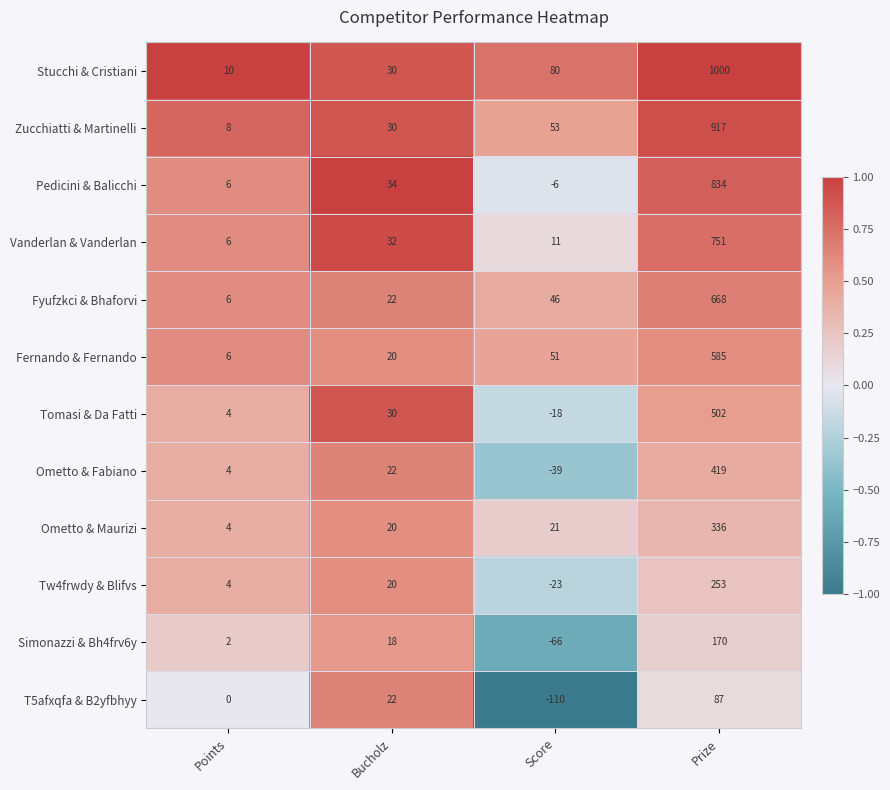

Where is Fyufzkci & Bhaforvi nearest to the value 337?

Score